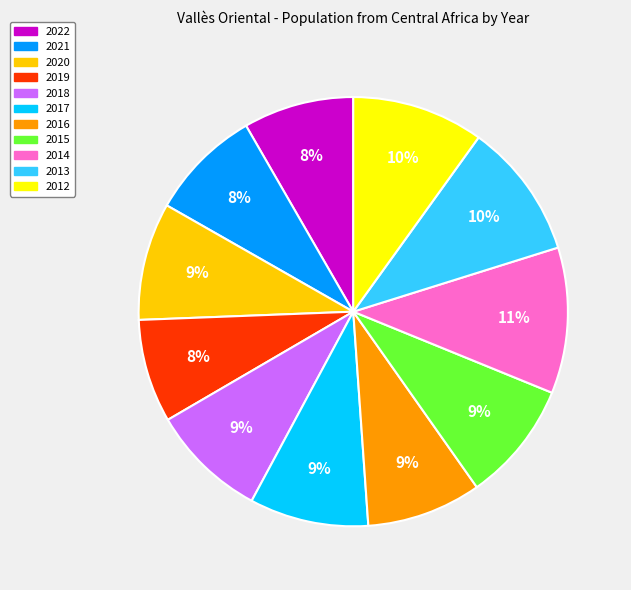

To the nearest percent, what is the combined percentage of 2021 and 2016?

17%